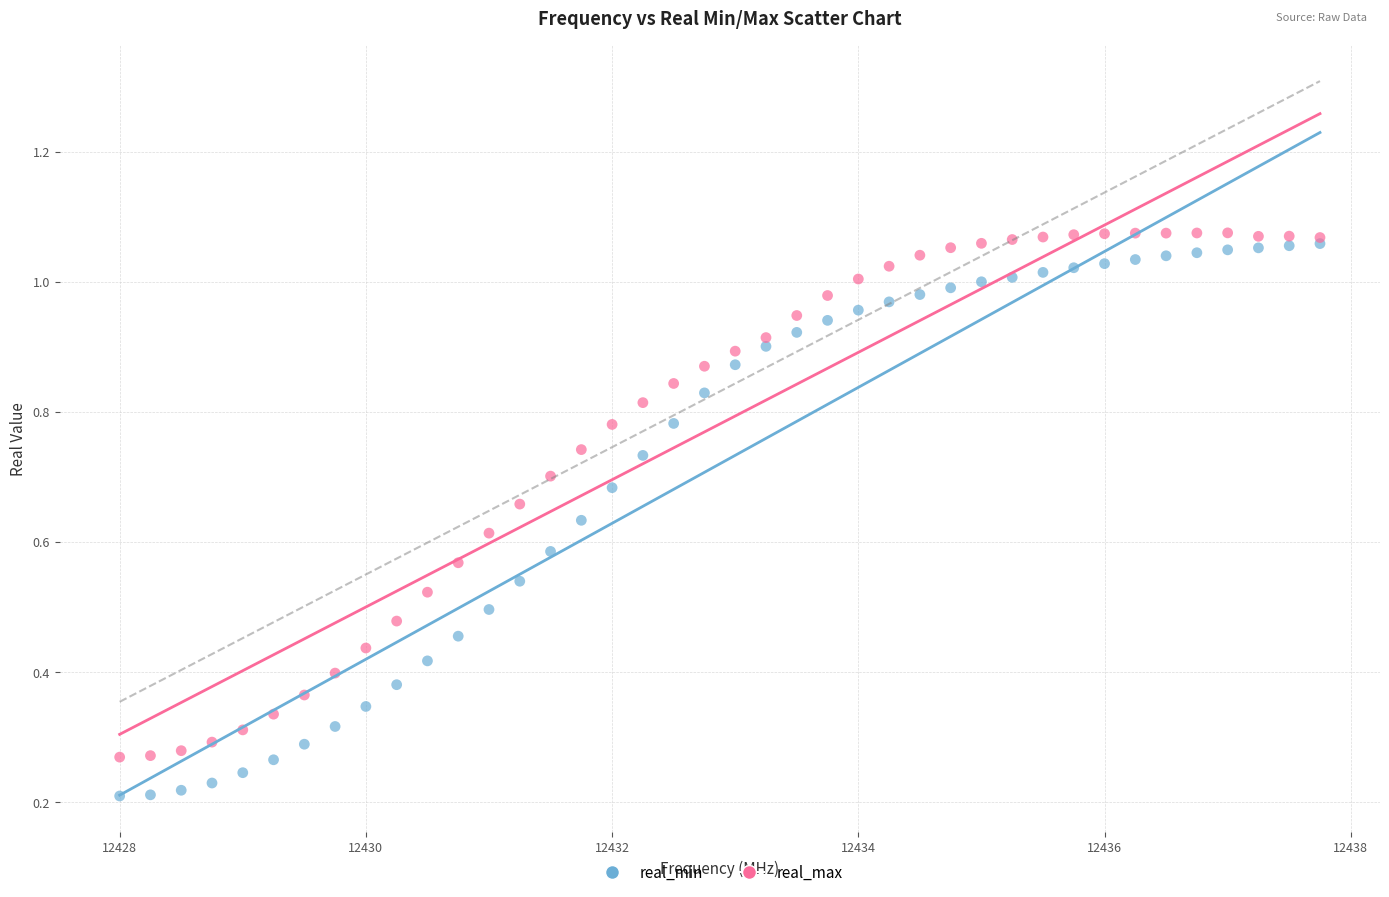

What are all the series names shown in the legend?

real_min, real_max